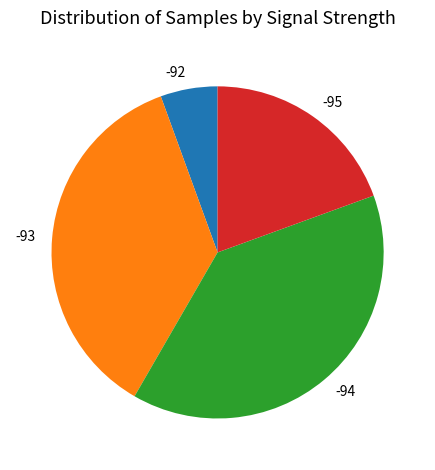

How many slices are in this pie chart?

4